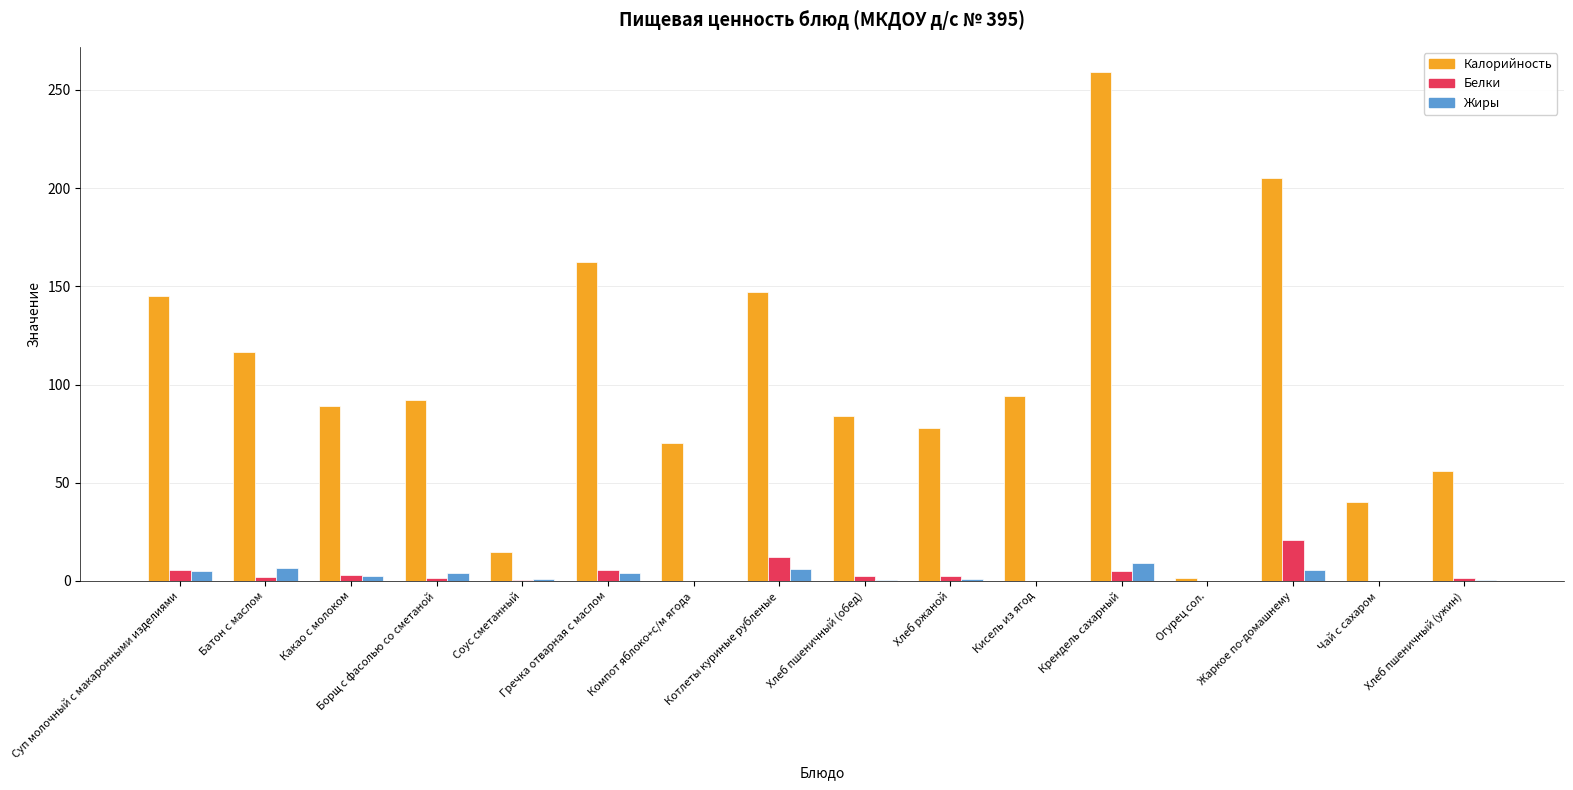

Is it true that Калорийность equals 145.0 at Суп молочный с макаронными изделиями?

True